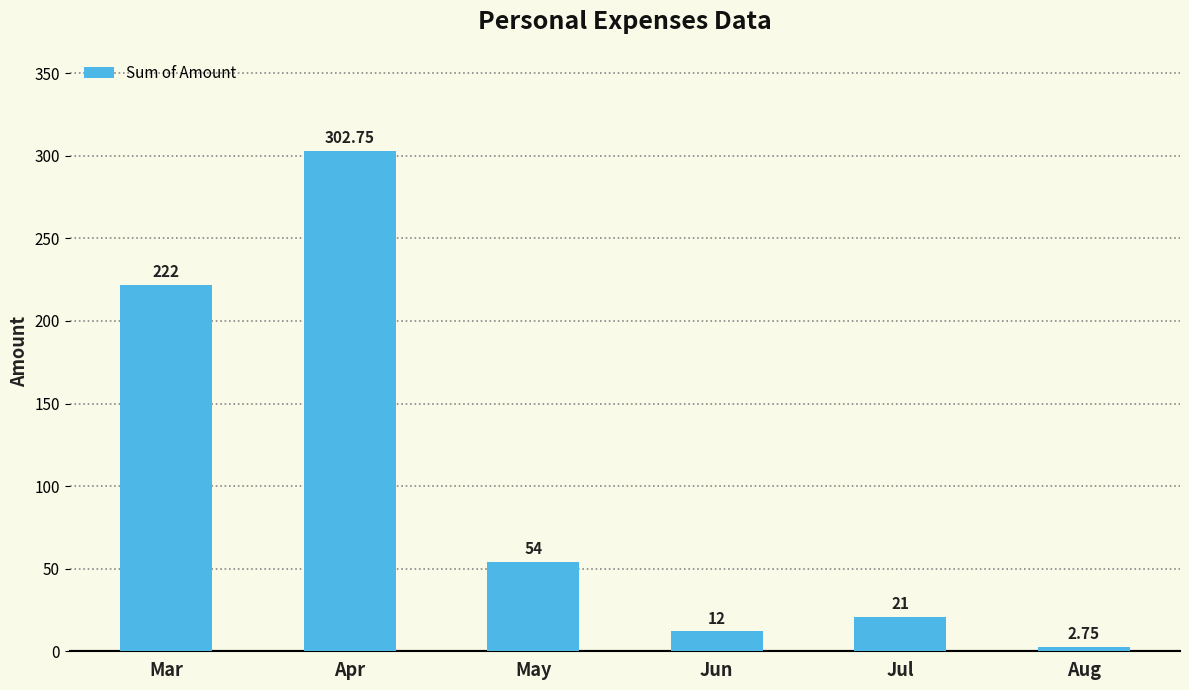

How many series are shown in this chart?

1